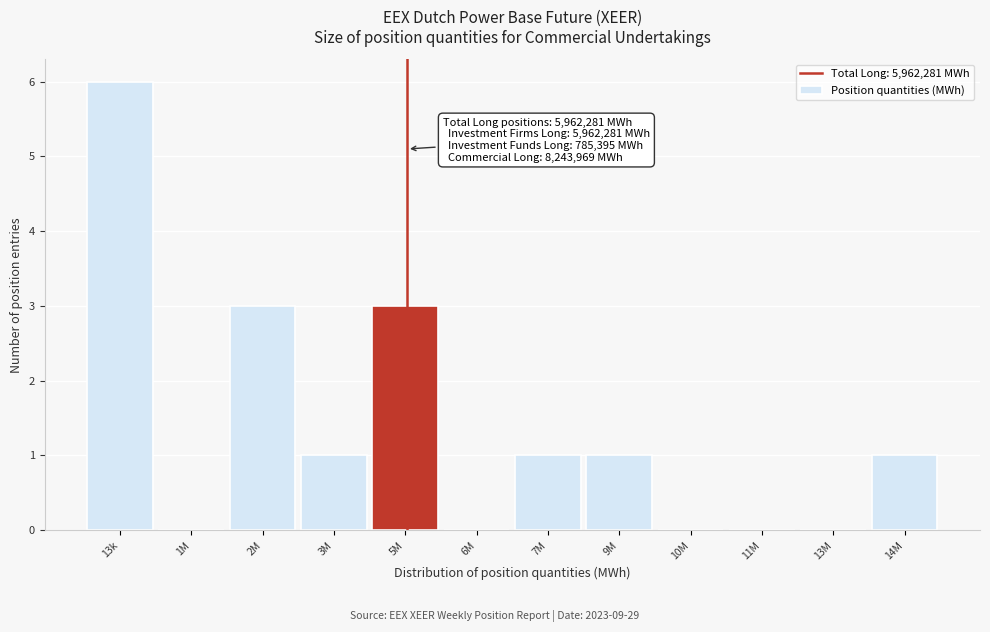

Reading left to right, extract all data points from this chart.

13k=6	1M=0	2M=3	3M=1	5M=3	6M=0	7M=1	9M=1	10M=0	11M=0	13M=0	14M=1